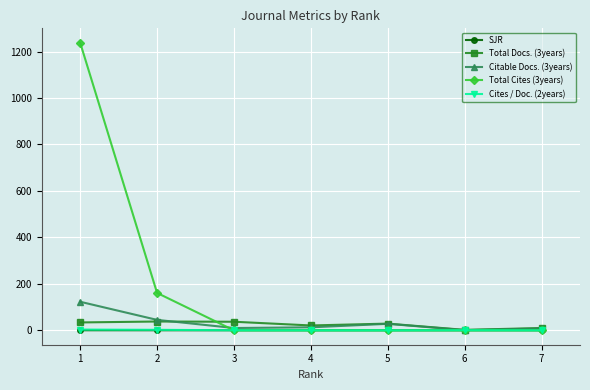

The value of Cites / Doc. (2years) at 5 is 0.0. True or false?

True